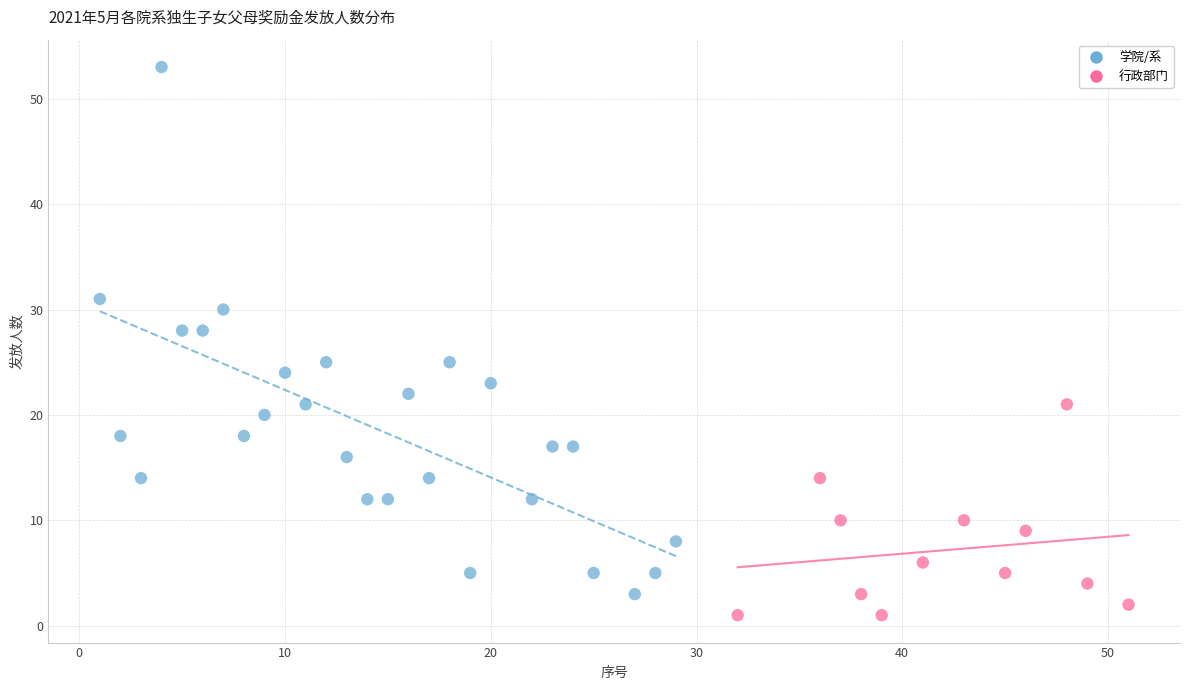

Which series reaches the maximum Y coordinate?

学院/系